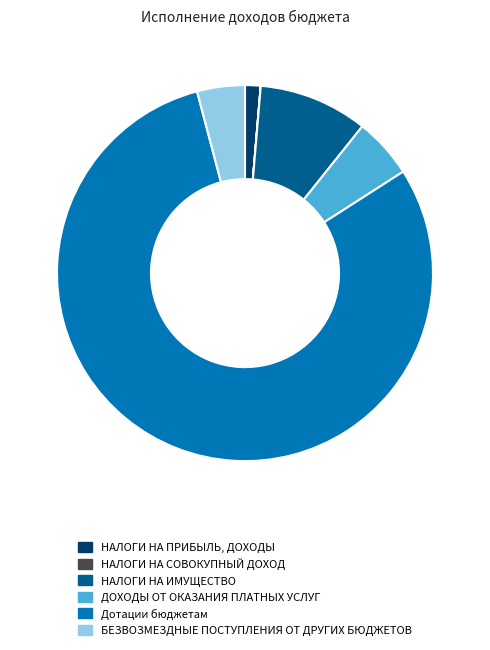

Which slice represents more than half of the pie?

Дотации бюджетам